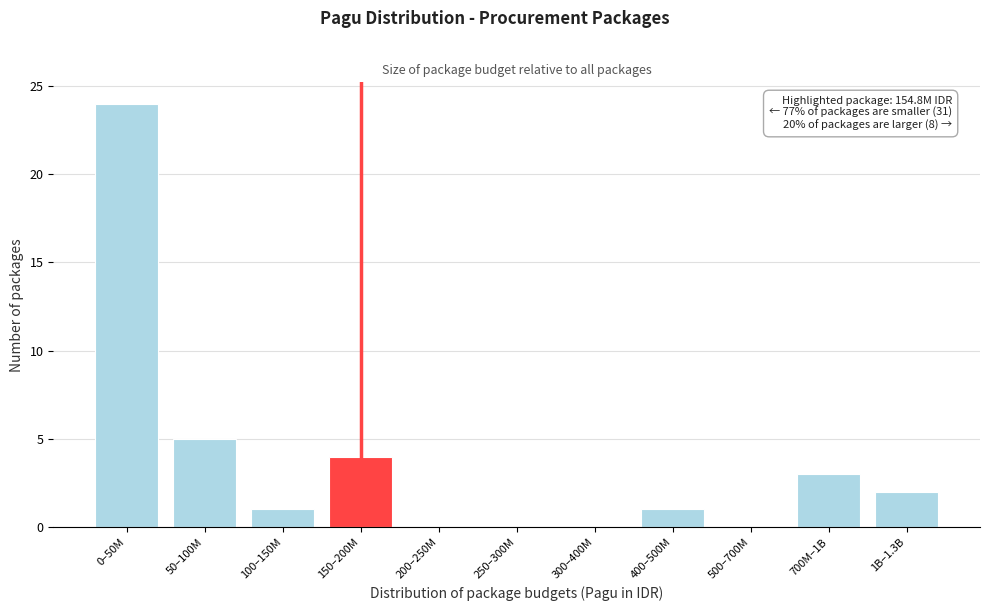

Reading left to right, what are all the values shown in this chart?

0–50M=24	50–100M=5	100–150M=1	150–200M=4	200–250M=0	250–300M=0	300–400M=0	400–500M=1	500–700M=0	700M–1B=3	1B–1.3B=2